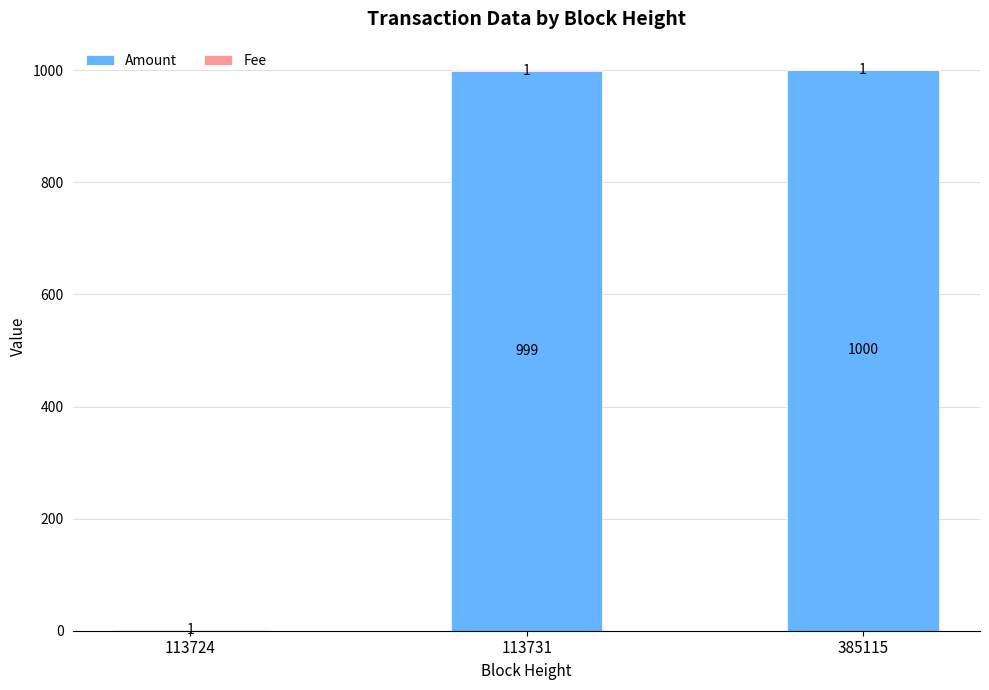

Are the bars grouped side by side (vs. stacked)?

No